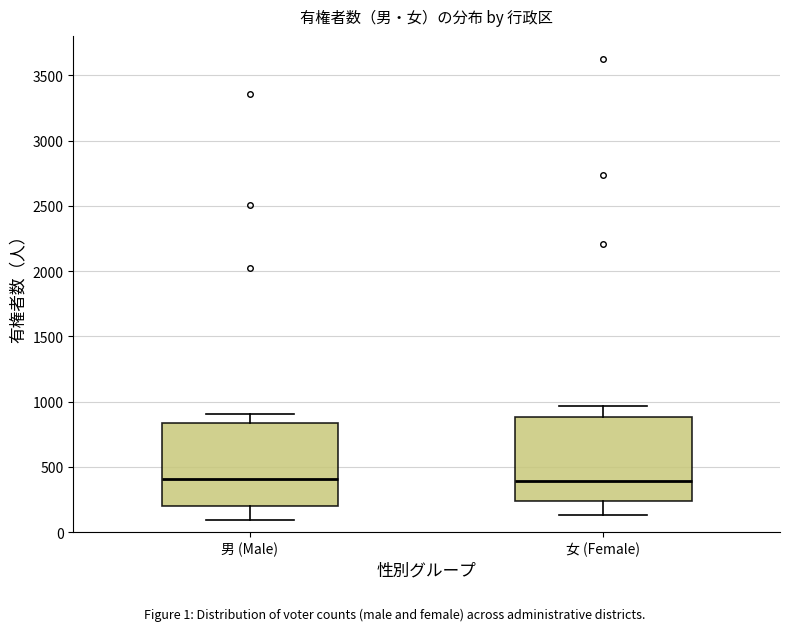

Reading left to right, transcribe this box plot: for each box, give where its median line is, the range the box spans, and where its two whiskers end, as read against the y-axis. The values are not printed on the chart, so give them approximately, as read against the axis.

男 (Male): median 400, box 200 to 850, whiskers 100 to 900
女 (Female): median 400, box 250 to 900, whiskers 150 to 950